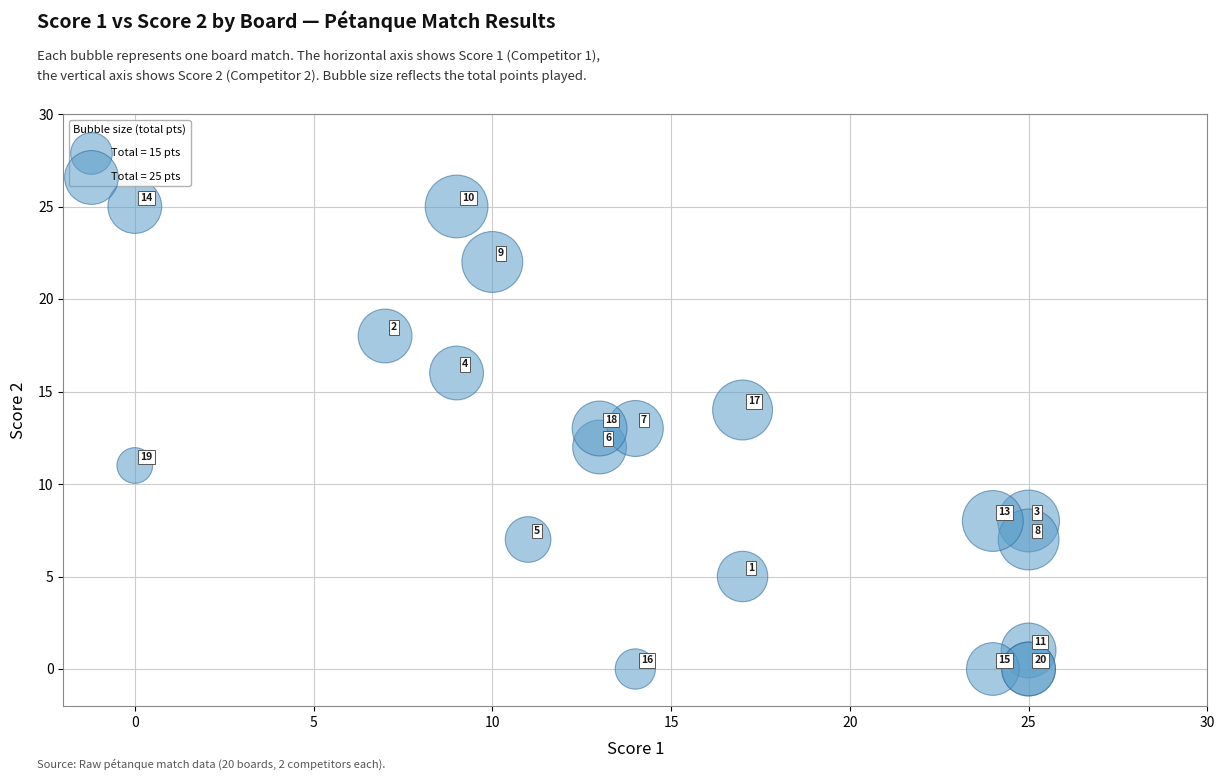

What Y value in the scatter plot is closest to 12?

12